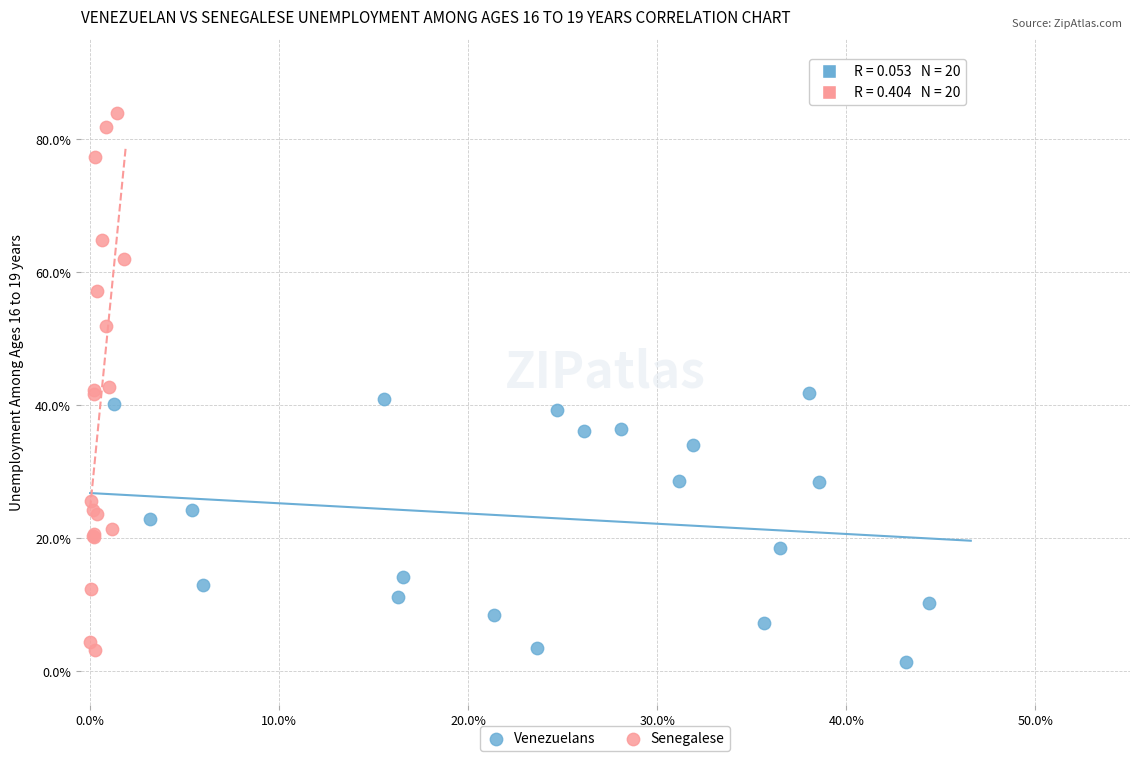

What are all the series names shown in the legend?

Venezuelans, Senegalese